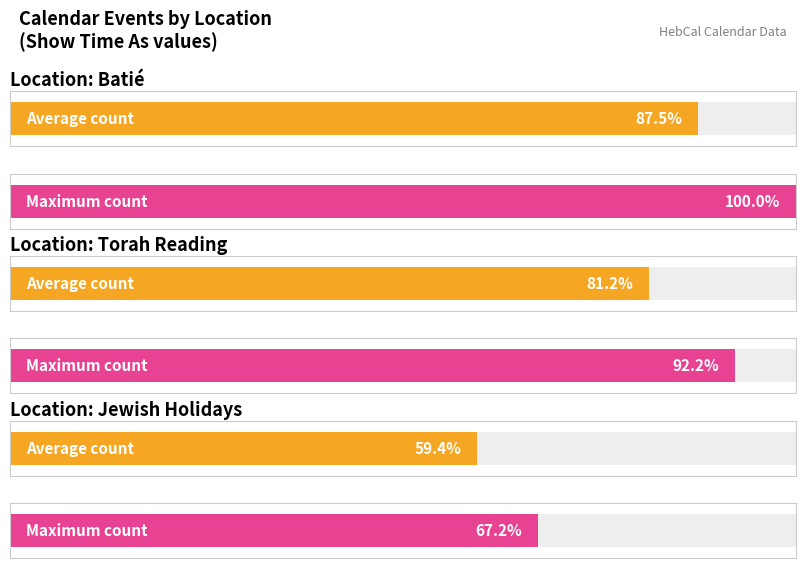

The Jewish Holidays series shows 5 at 9. True or false?

False